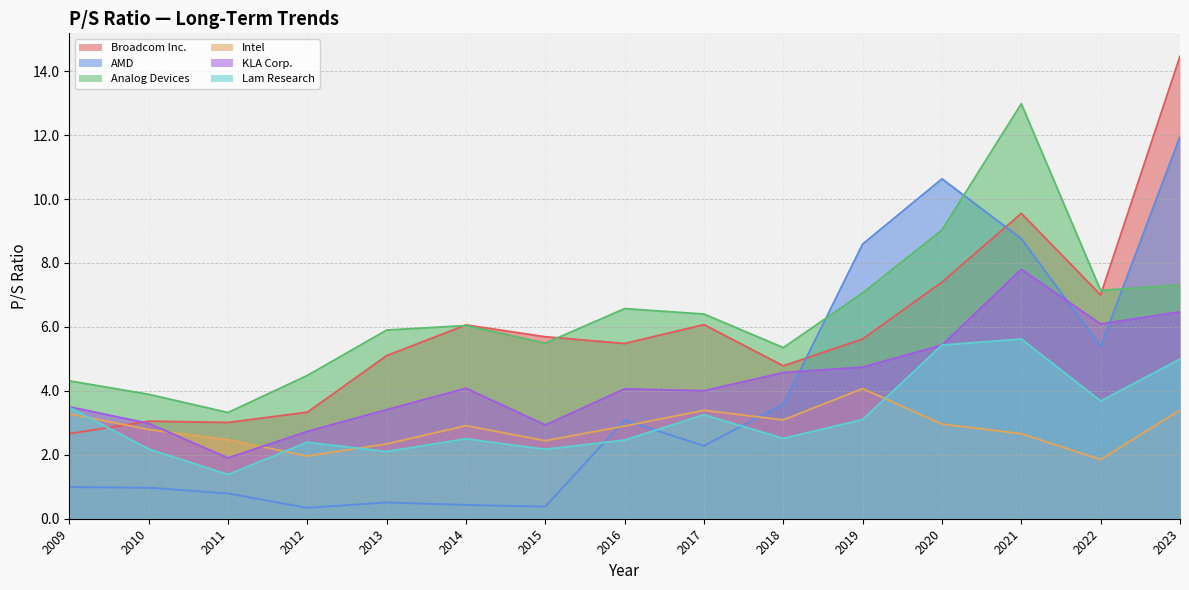

What is the difference between the second highest and minimum values in the Broadcom Inc. series?

6.9